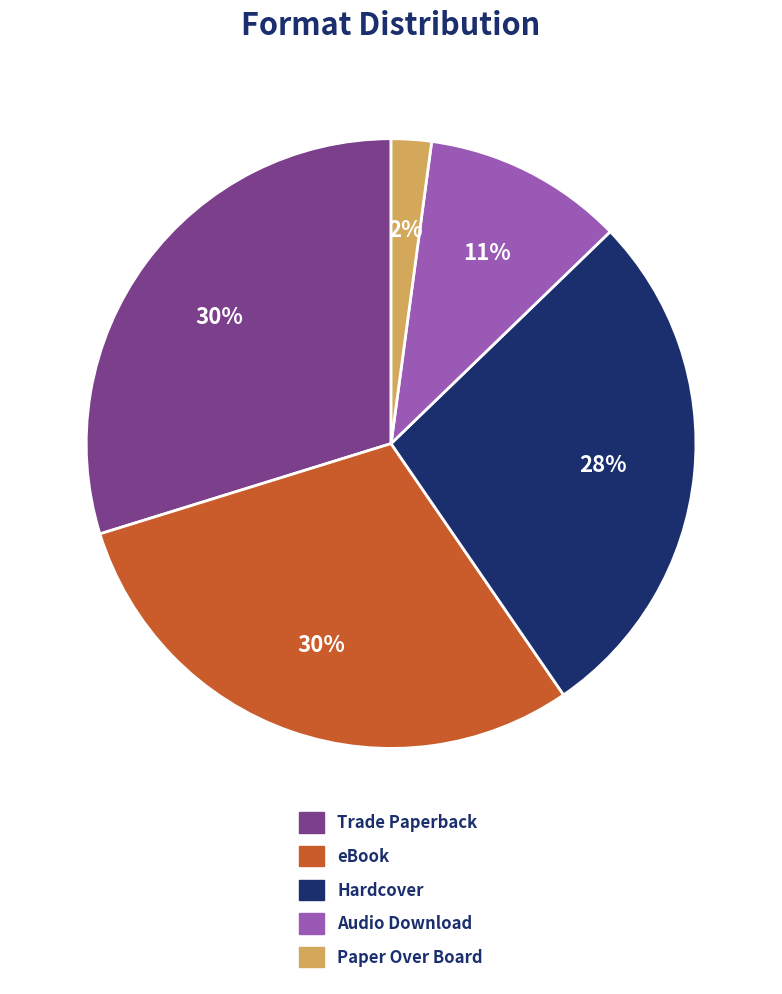

Between Trade Paperback and Hardcover, which is larger?

Trade Paperback